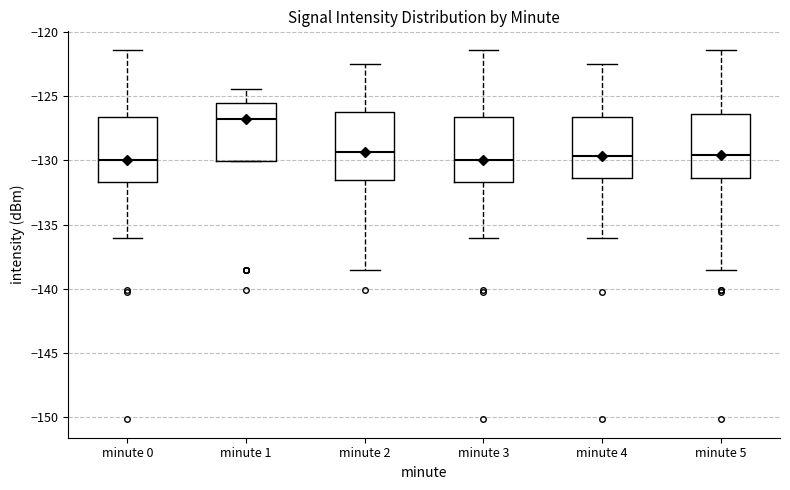

Reading left to right, transcribe this box plot: for each box, give where its median line is, the range the box spans, and where its two whiskers end, as read against the y-axis. The values are not printed on the chart, so give them approximately, as read against the axis.

minute 0: median -130.0, box -131.5 to -126.5, whiskers -136.0 to -121.5
minute 1: median -127.0, box -130.0 to -125.5, whiskers -130.0 to -124.5
minute 2: median -129.5, box -131.5 to -126.0, whiskers -138.5 to -122.5
minute 3: median -130.0, box -131.5 to -126.5, whiskers -136.0 to -121.5
minute 4: median -129.5, box -131.5 to -126.5, whiskers -136.0 to -122.5
minute 5: median -129.5, box -131.5 to -126.5, whiskers -138.5 to -121.5